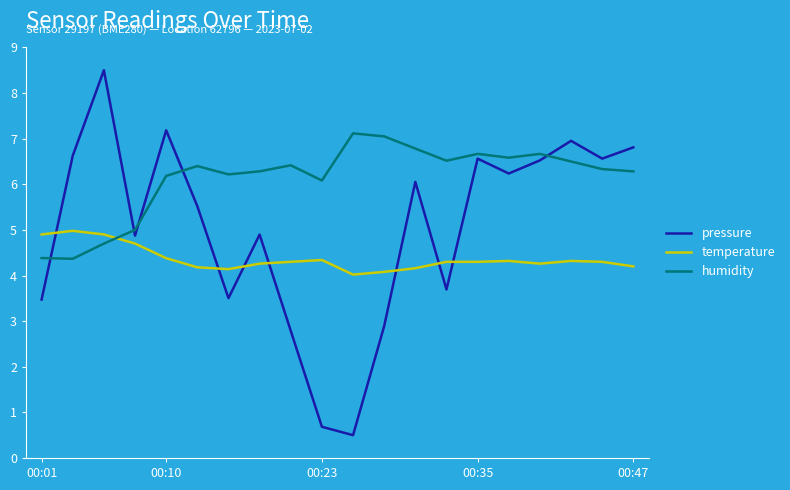

Which series has the largest range (max minus min)?

pressure